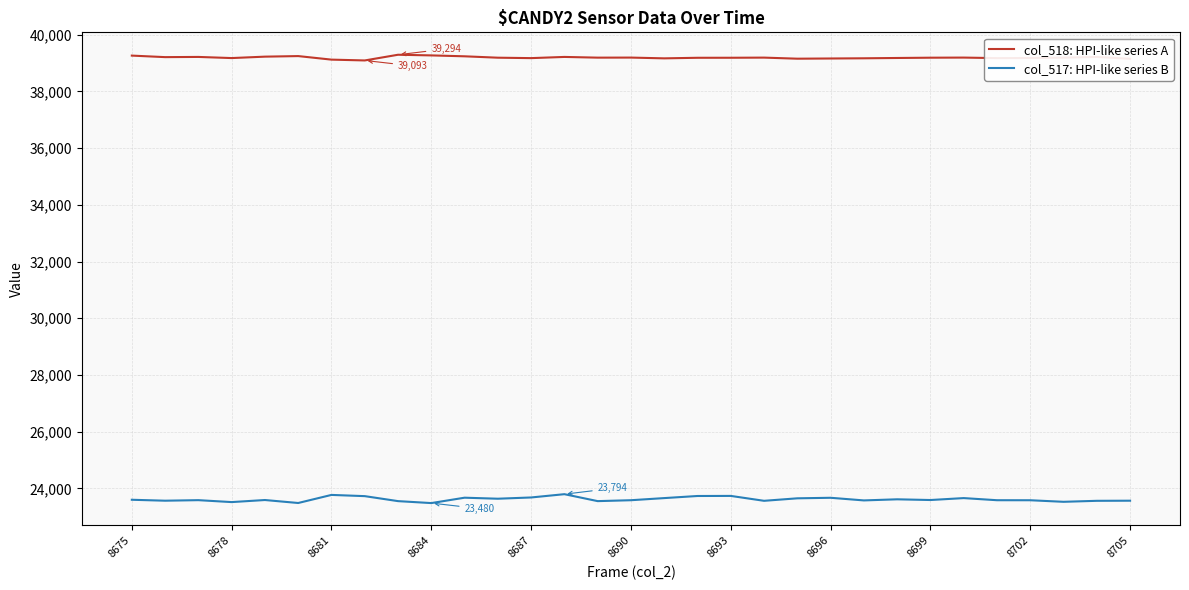

Which series has the largest range (max minus min)?

col_517: HPI-like series B